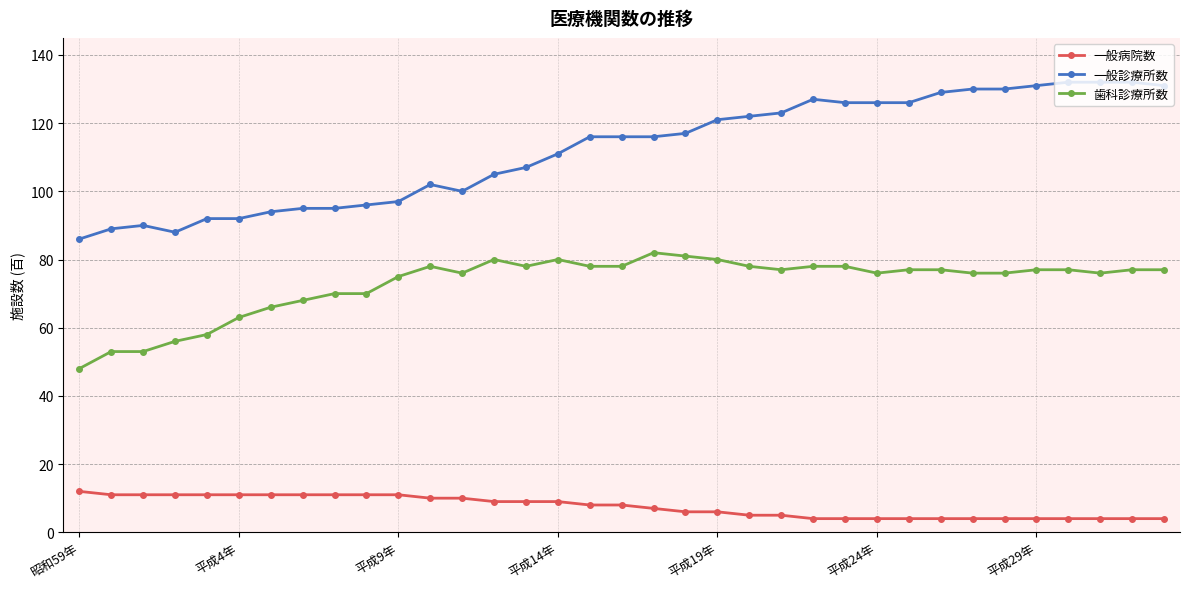

Which series has the largest range (max minus min)?

一般診療所数